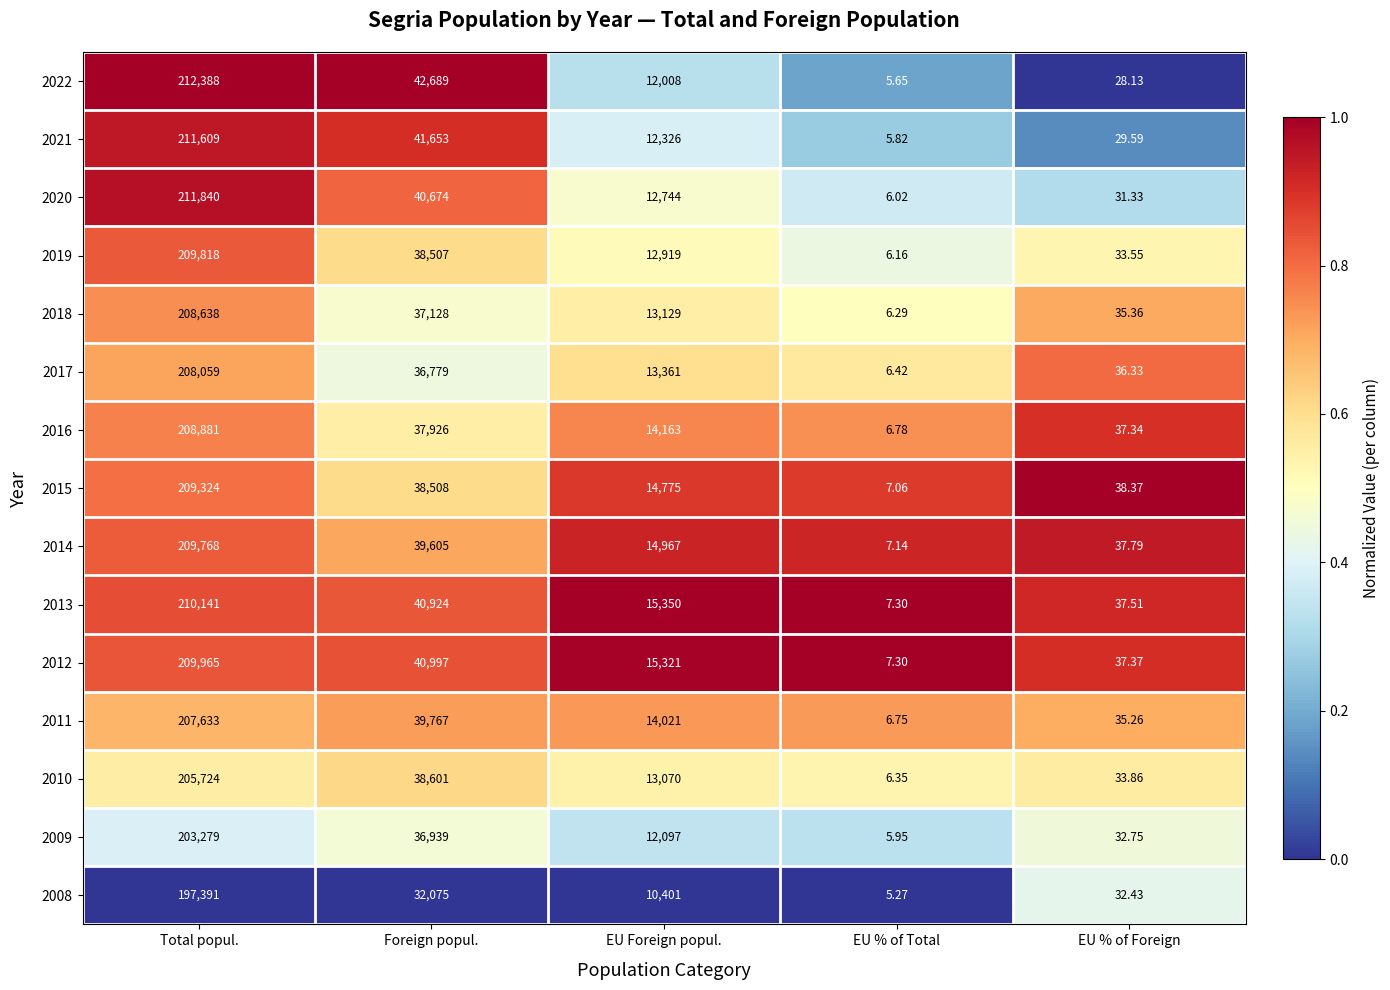

At which label is 2022 closest to 106196?

Foreign popul.